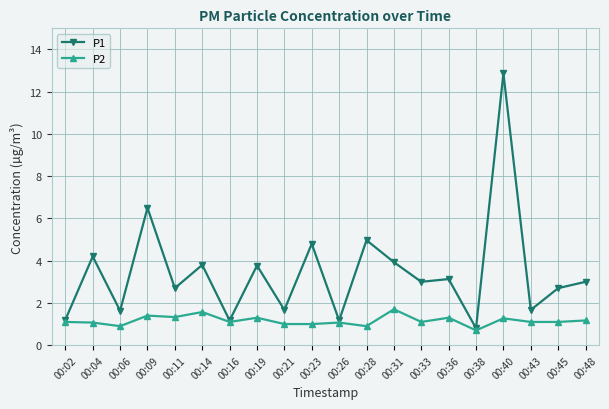

At which label is P1 closest to 6?

00:09